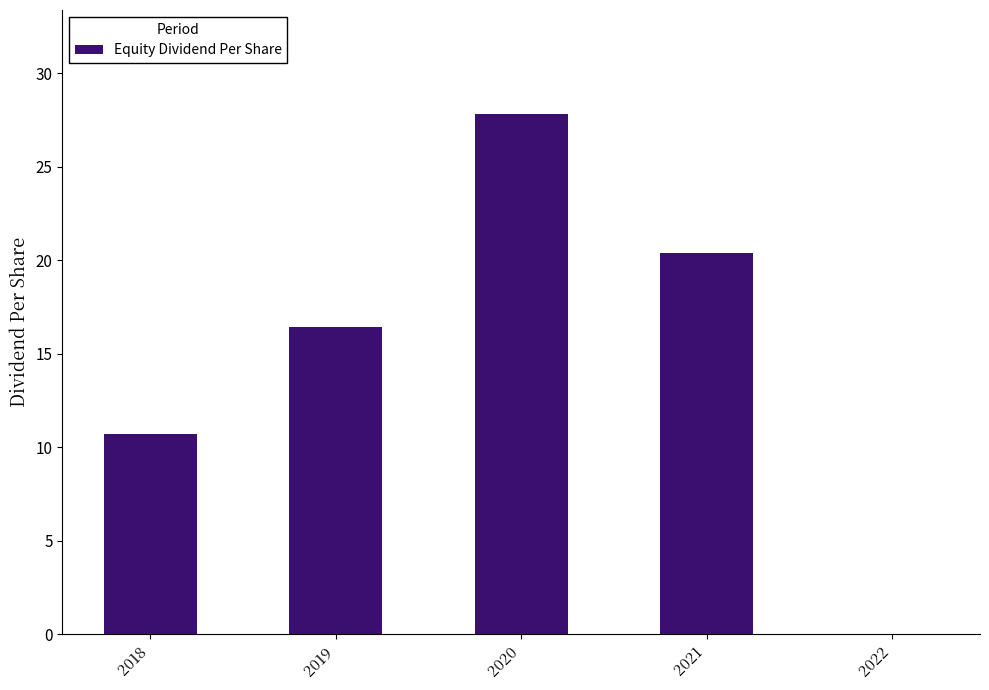

How many data points are above 16?

3